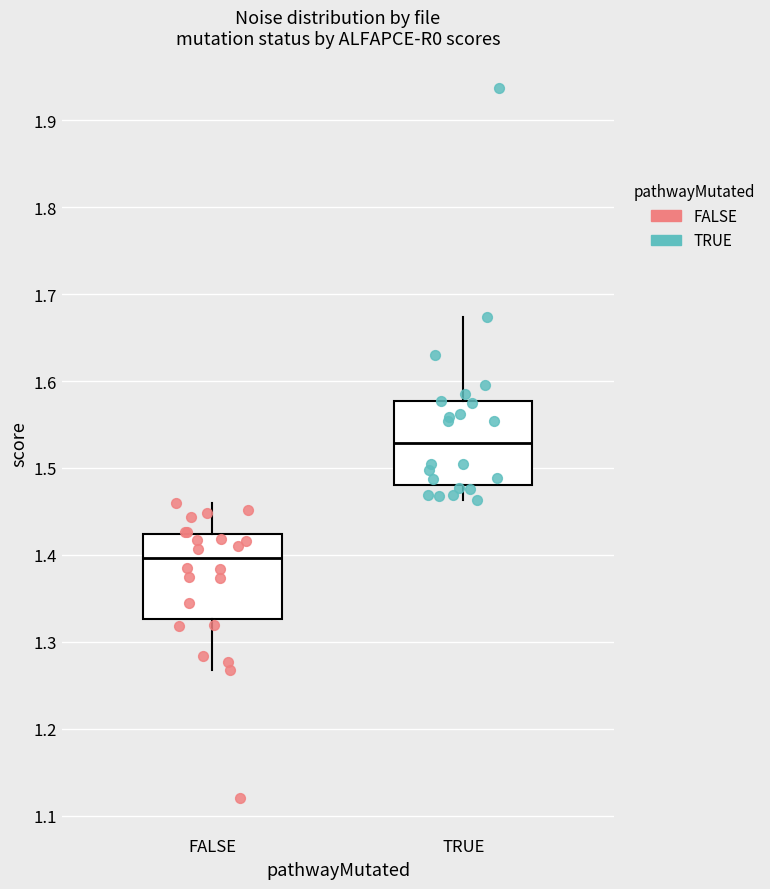

Reading left to right, transcribe this box plot: for each box, give where its median line is, the range the box spans, and where its two whiskers end, as read against the y-axis. The values are not printed on the chart, so give them approximately, as read against the axis.

FALSE: median 1.40, box 1.33 to 1.42, whiskers 1.27 to 1.46
TRUE: median 1.53, box 1.48 to 1.58, whiskers 1.46 to 1.67